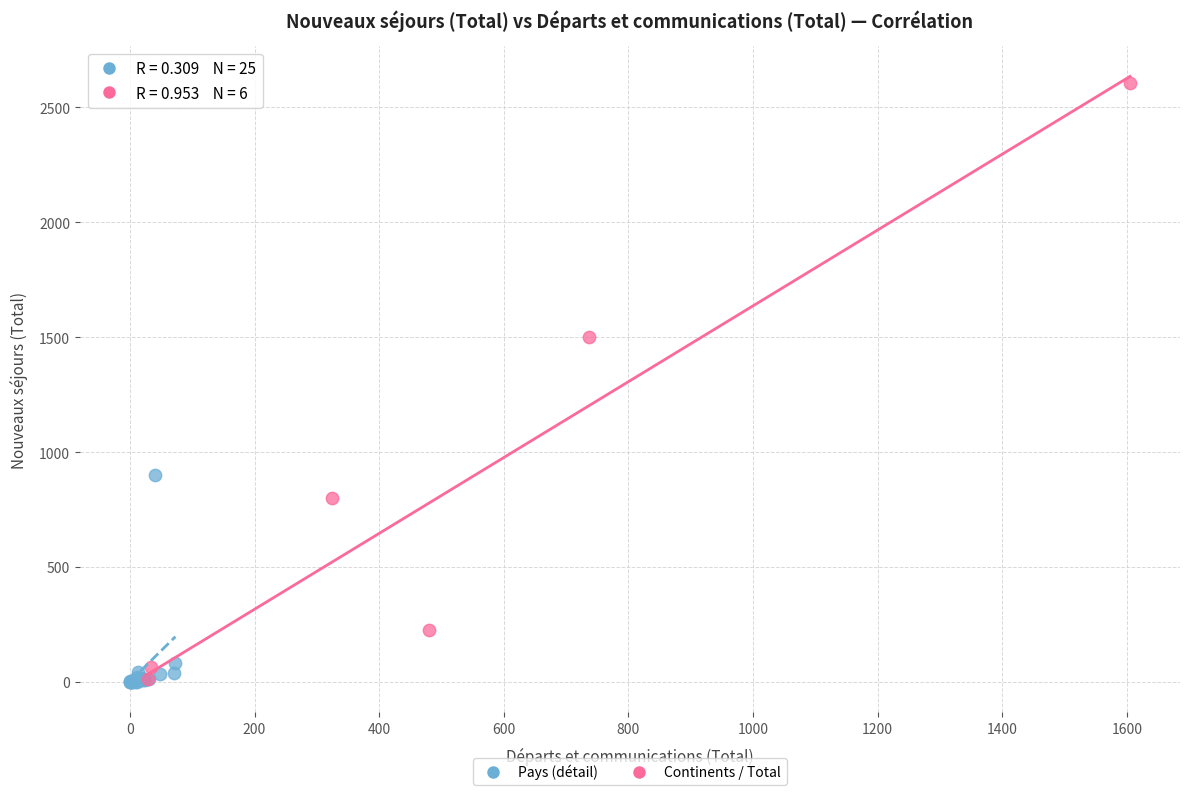

Which series reaches the maximum Y coordinate?

Continents / Total